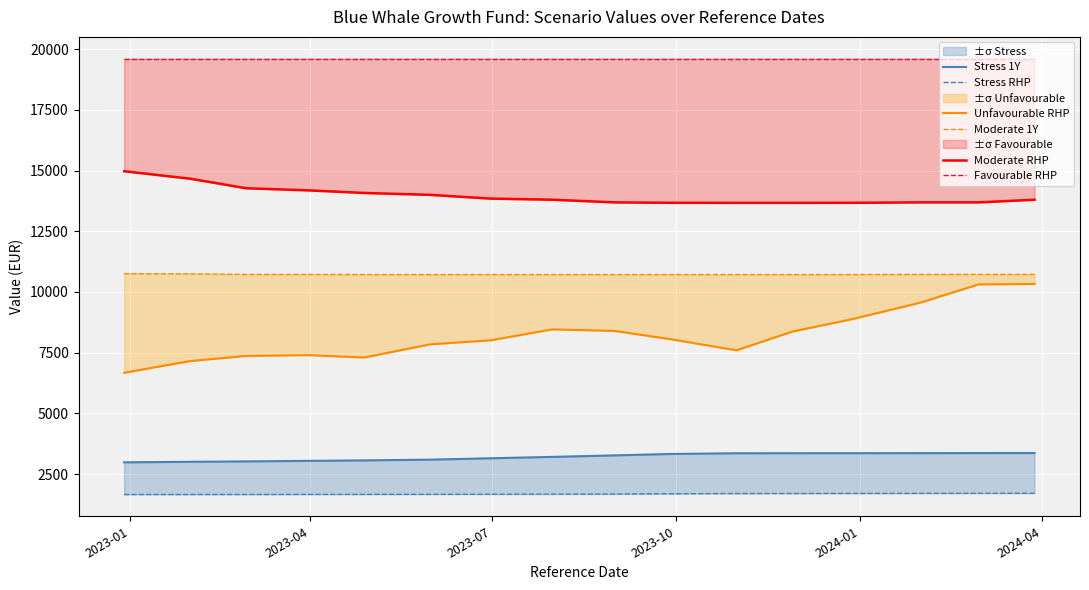

True or false: Unfavourable RHP and Favourable RHP cross at least once.

False